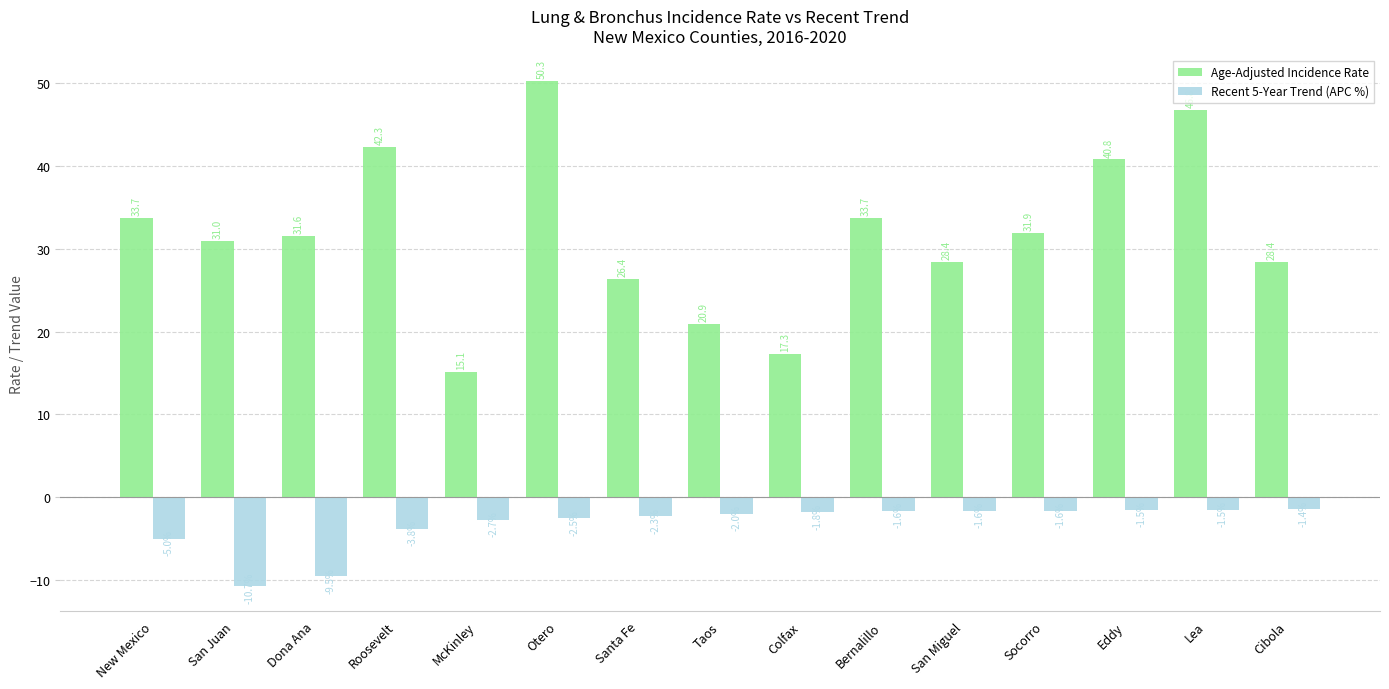

Is the value of Age-Adjusted Incidence Rate at San Juan greater than the value of Recent 5-Year Trend (APC %) at Taos?

Yes